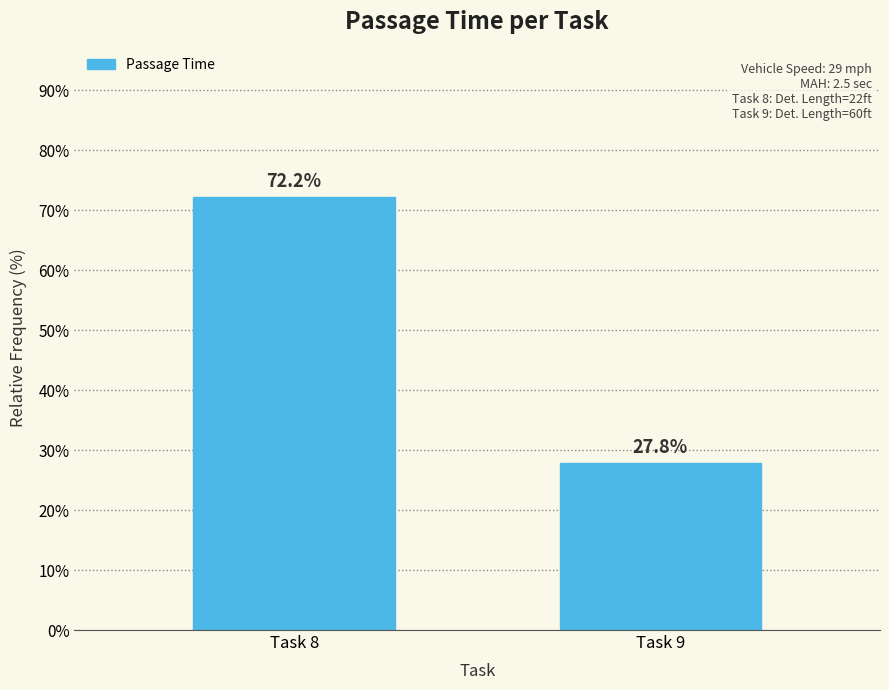

Reading left to right, transcribe all the data shown in this chart.

72.2	27.8